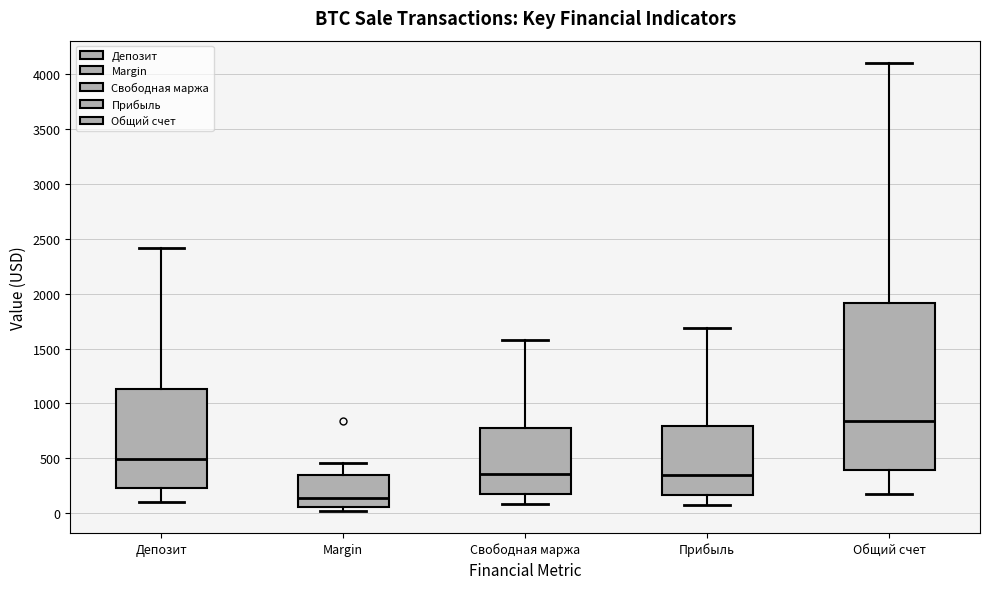

Which box has the lowest median line?

Margin